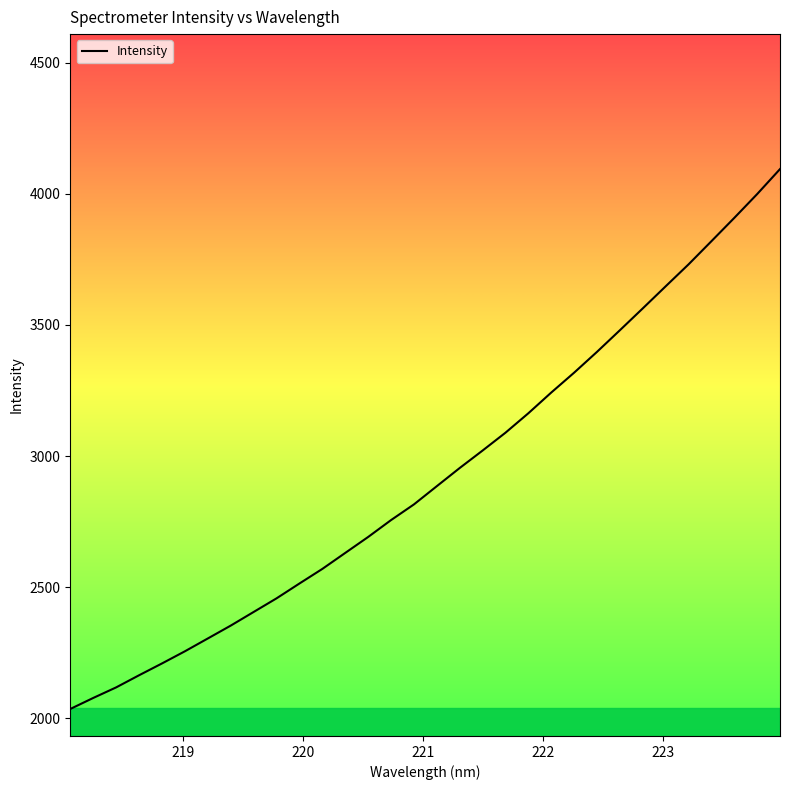

What is the maximum value shown in the chart?

4094.1